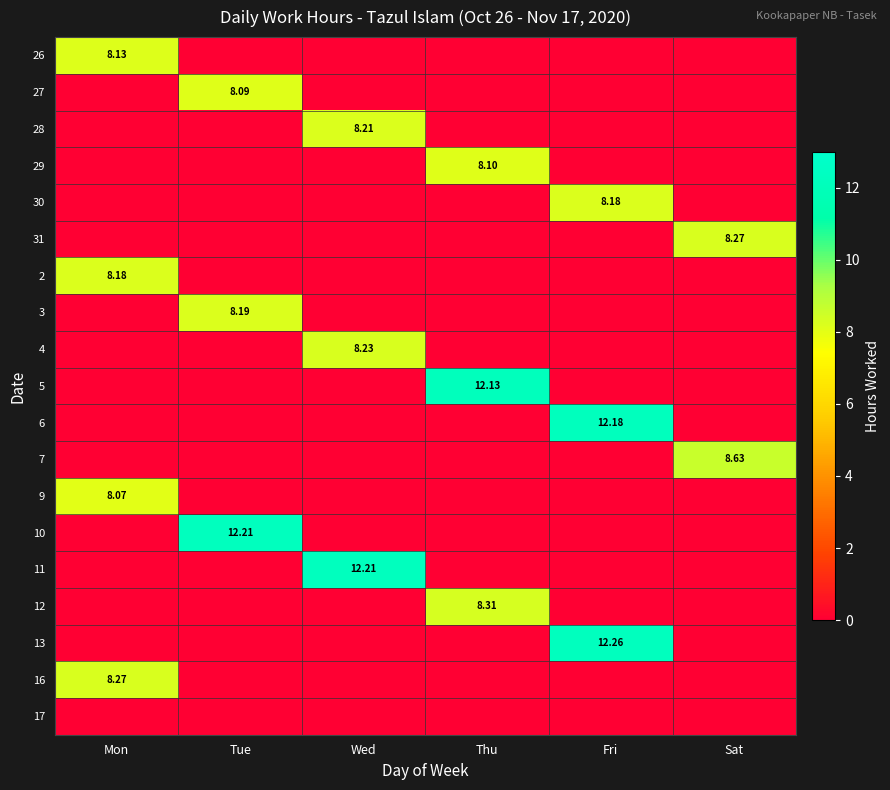

Which label corresponds to the smallest value in the chart?

Mon